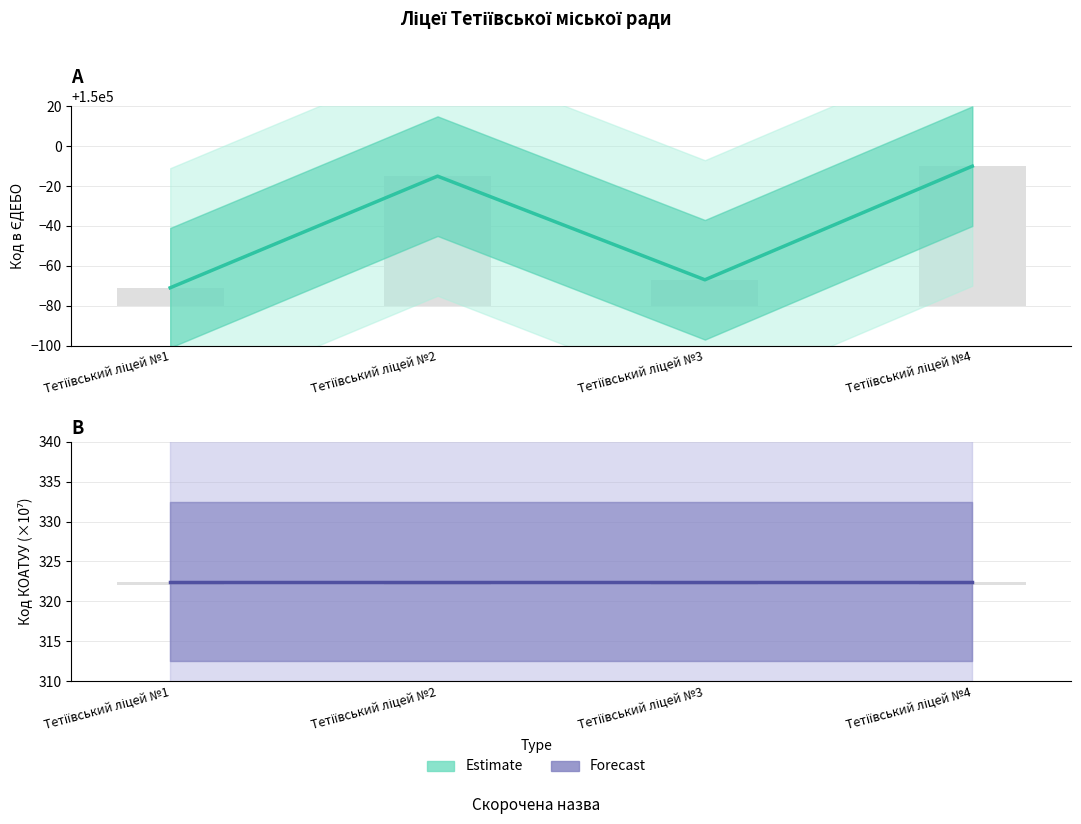

The value of Forecast (Код КОАТУУ scaled) at Тетіївський ліцей №4 is 576.8. True or false?

False